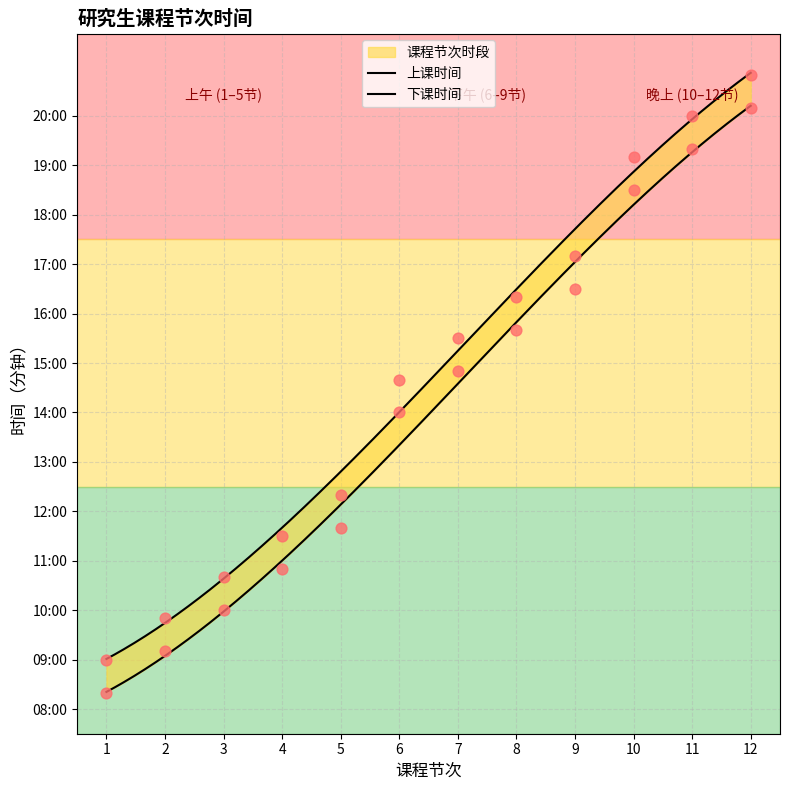

Approximately how many times larger is the value at 10 compared to 8?

1.2